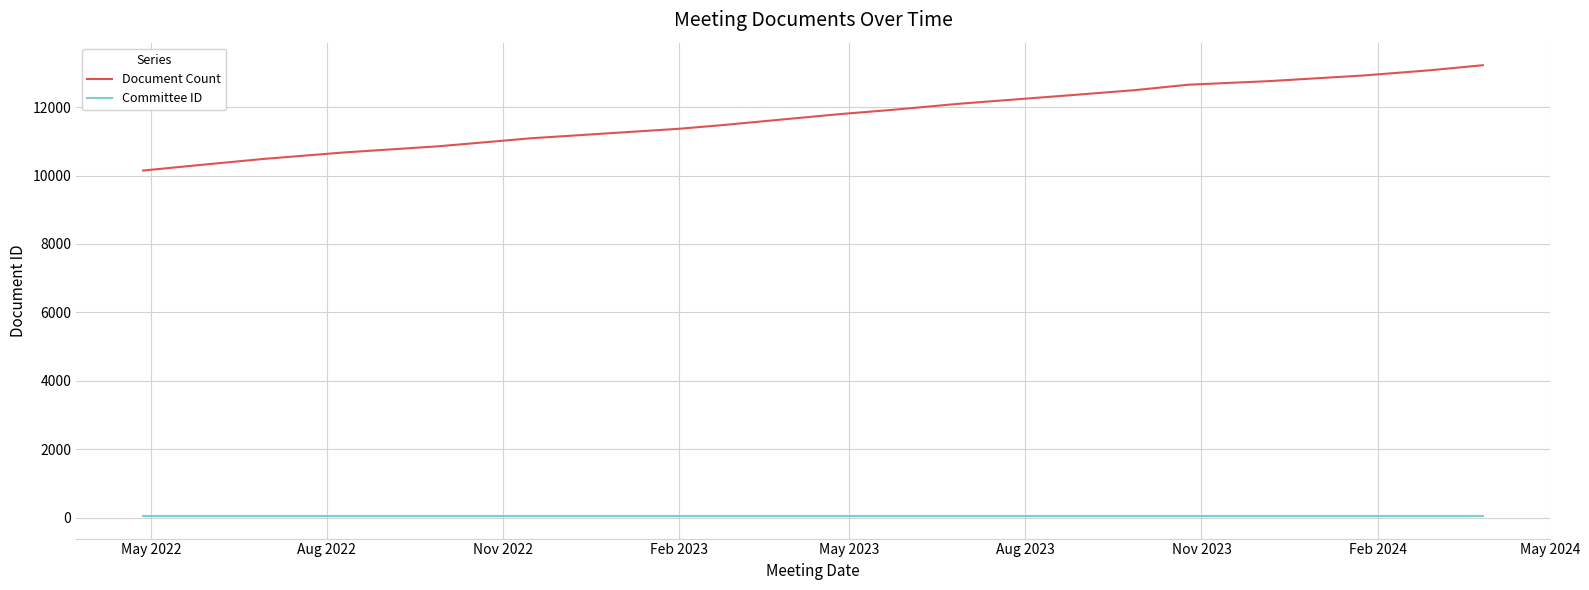

True or false: Document Count and Committee ID cross at least once.

False